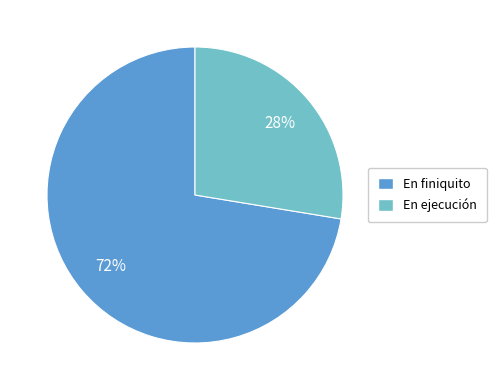

To the nearest percent, what percentage of the pie is En ejecución?

28%